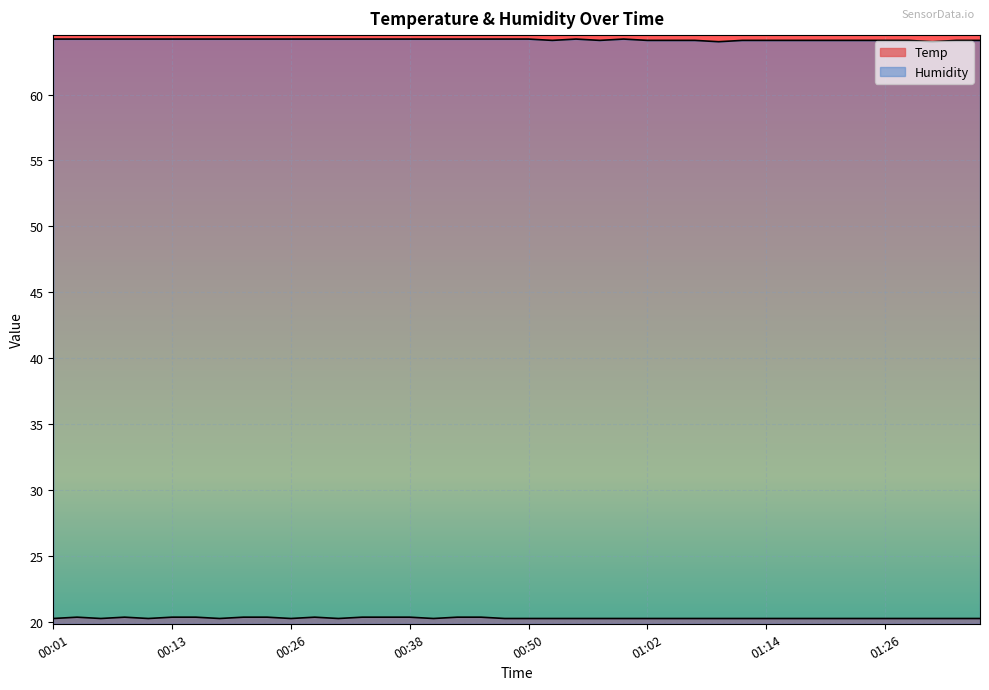

Rank the series by their average value, from highest to lowest.

Humidity, Temp